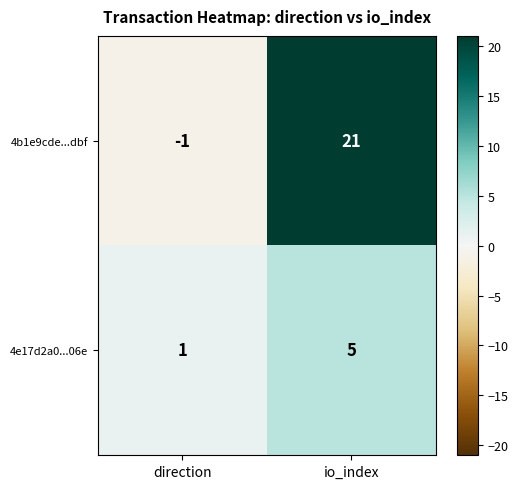

What is the difference between the highest and lowest values at io_index?

16